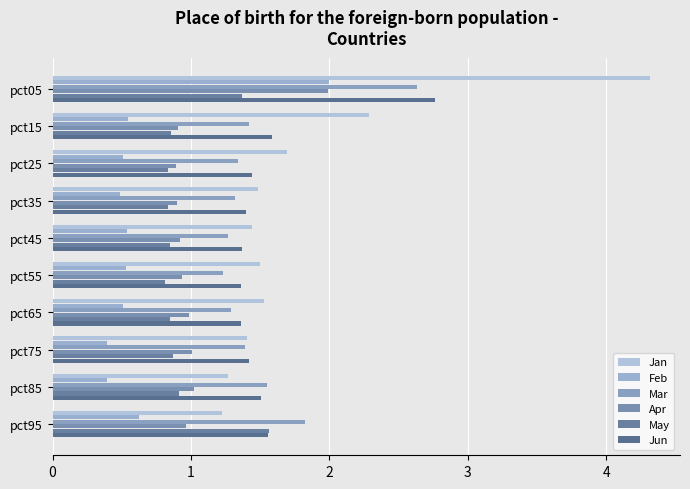

What is the maximum value shown in the chart?

4.3